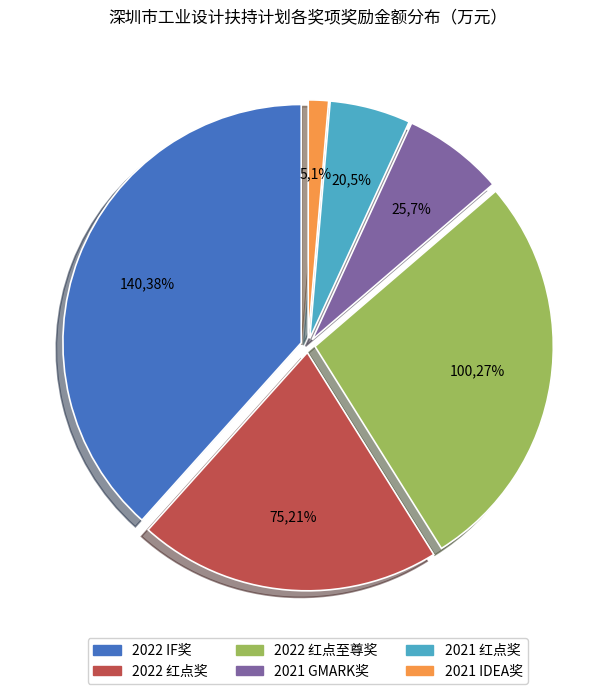

How many slices are in this pie chart?

6